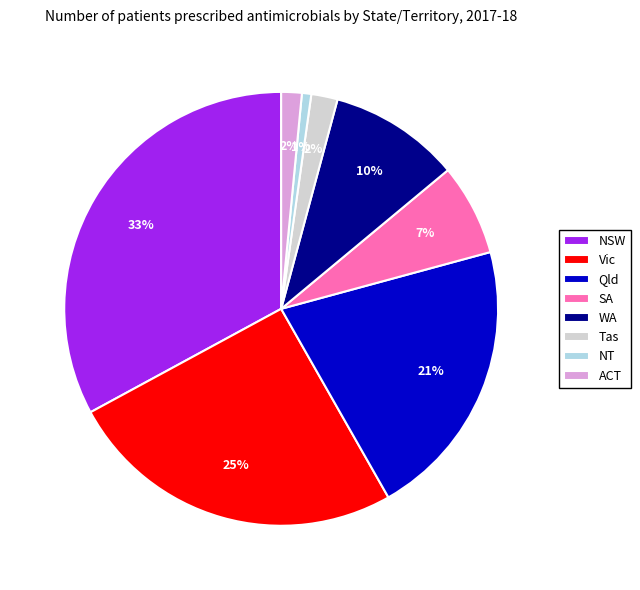

Which has a higher value, WA or NT?

WA